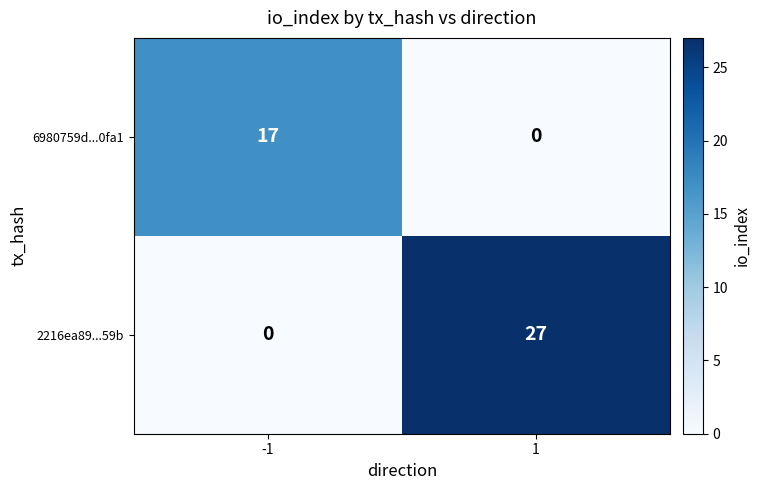

Is it true that 6980759d...0fa1 equals -7 at 1?

False